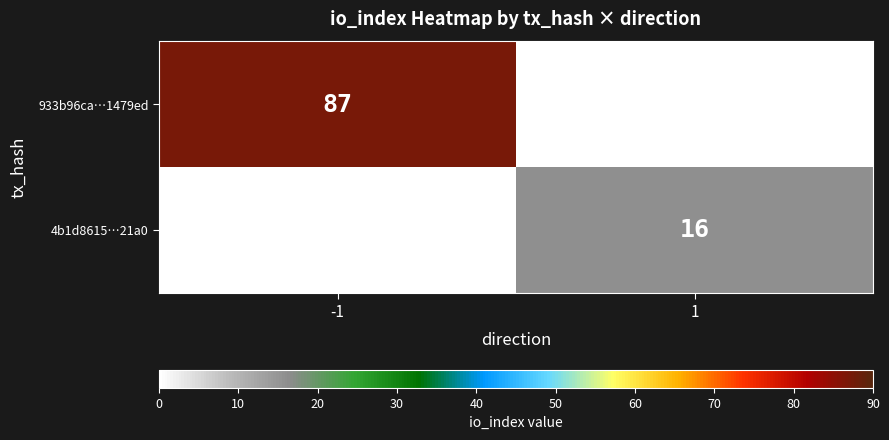

At how many categories does at least one series exceed 71?

1